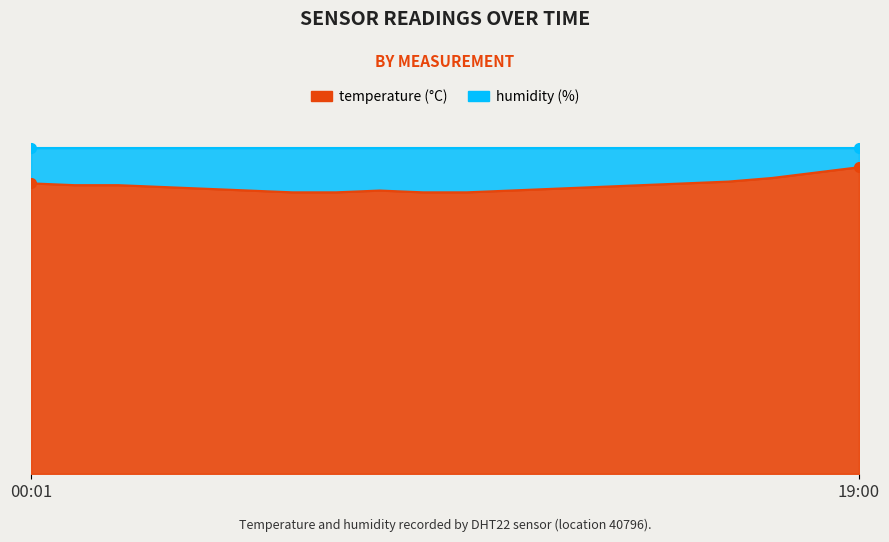

Approximately how many times larger is the value at 12:00 compared to 08:00?

1.0